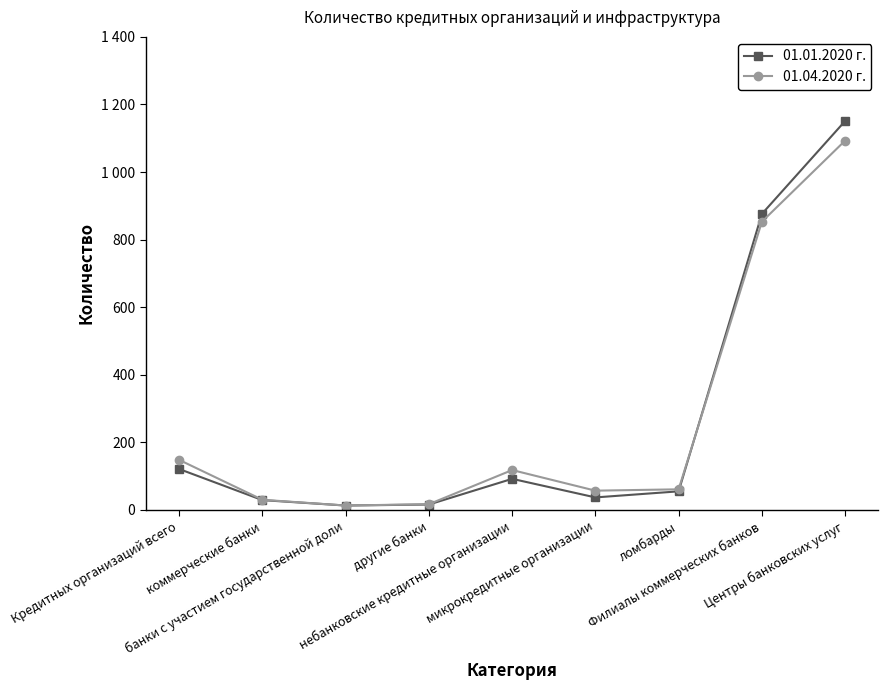

What are all the series names shown in the legend?

01.01.2020 г., 01.04.2020 г.